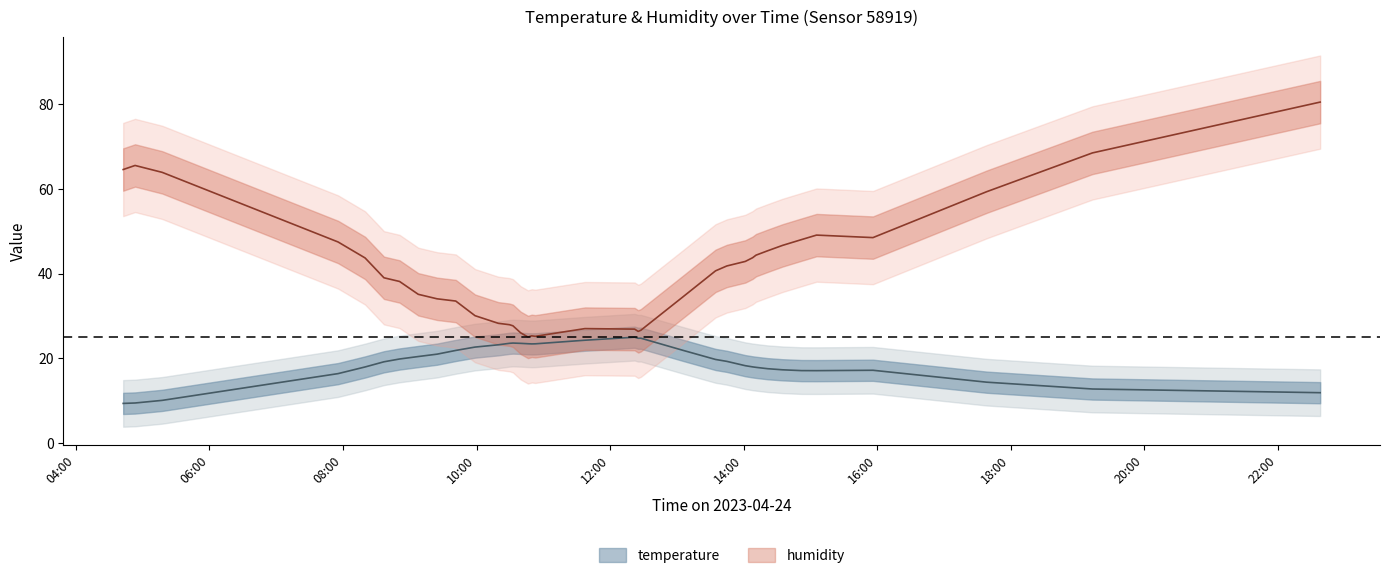

Reading right to left, extract all data points from this chart.

temperature: 11.9	12.8	14.4	17.2	17.1	17.1	17.3	17.6	17.9	18.0	18.3	19.3	19.8	21.9	24.8	24.8	25.0	24.3	23.4	23.4	23.5	23.6	23.6	23.6	23.2	22.7	21.9	21.0	20.4	19.9	19.2	18.0	16.4	10.1	9.5	9.4
humidity: 80.5	68.5	59.3	48.5	49.1	48.0	46.7	45.4	44.4	43.8	42.9	41.8	40.7	34.5	26.6	26.4	26.9	27.0	25.2	25.3	25.1	26.0	27.7	27.9	28.3	30.1	33.5	34.1	35.1	38.1	39.0	43.7	47.5	63.9	65.5	64.6